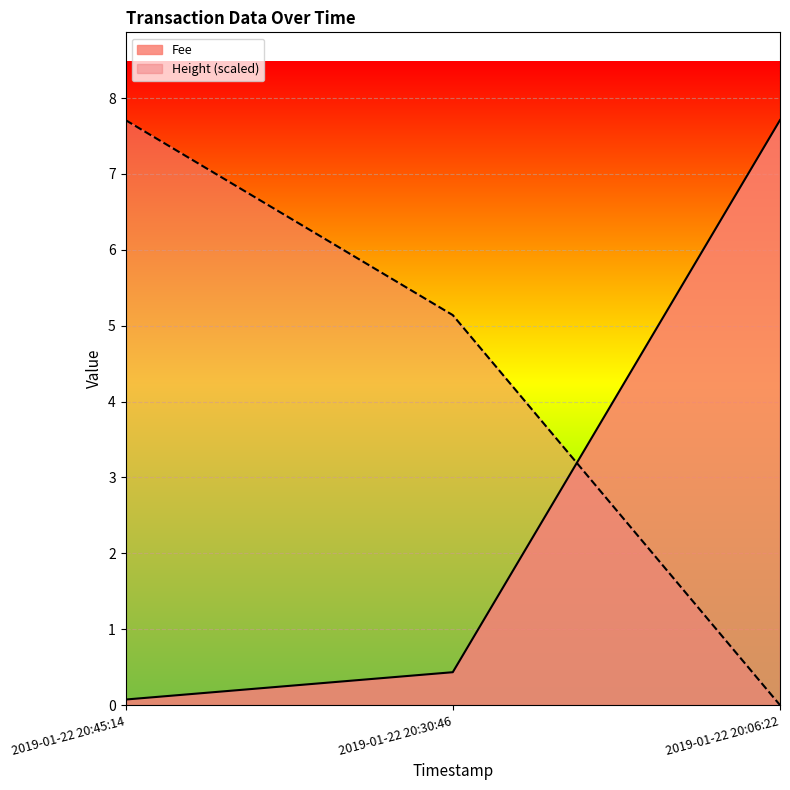

Which series has the largest total across all categories?

Height (scaled)